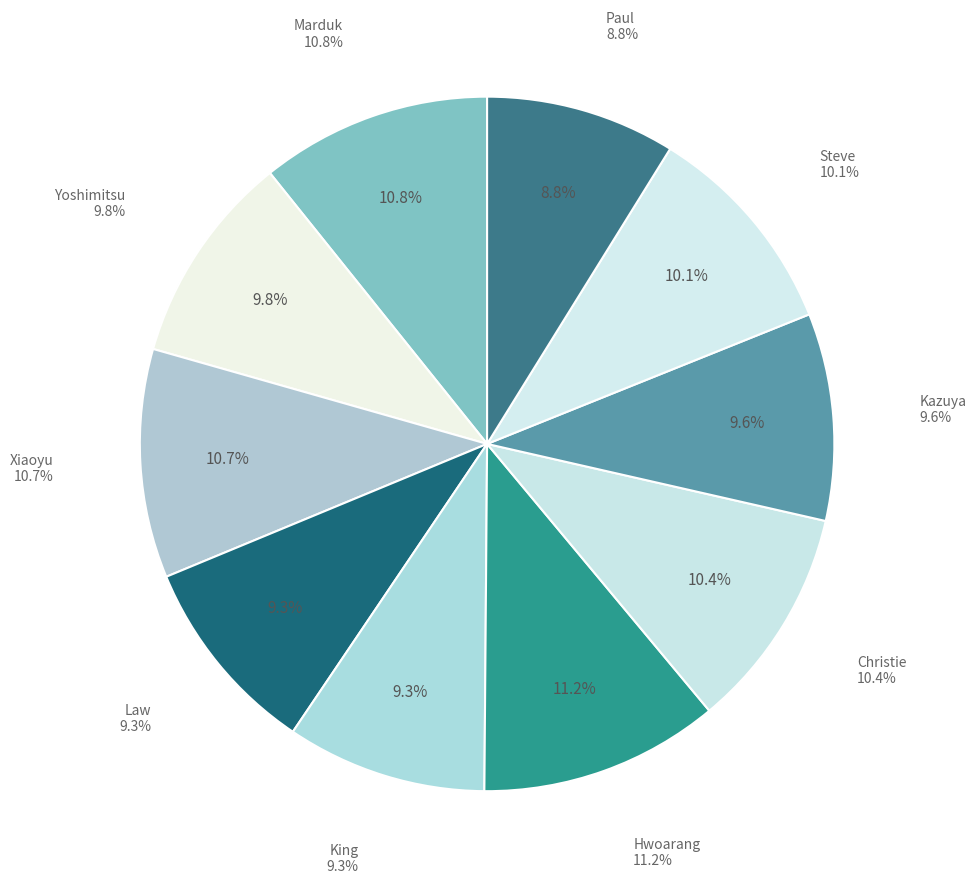

What percentage is the Kazuya slice, to the nearest percent?

10%